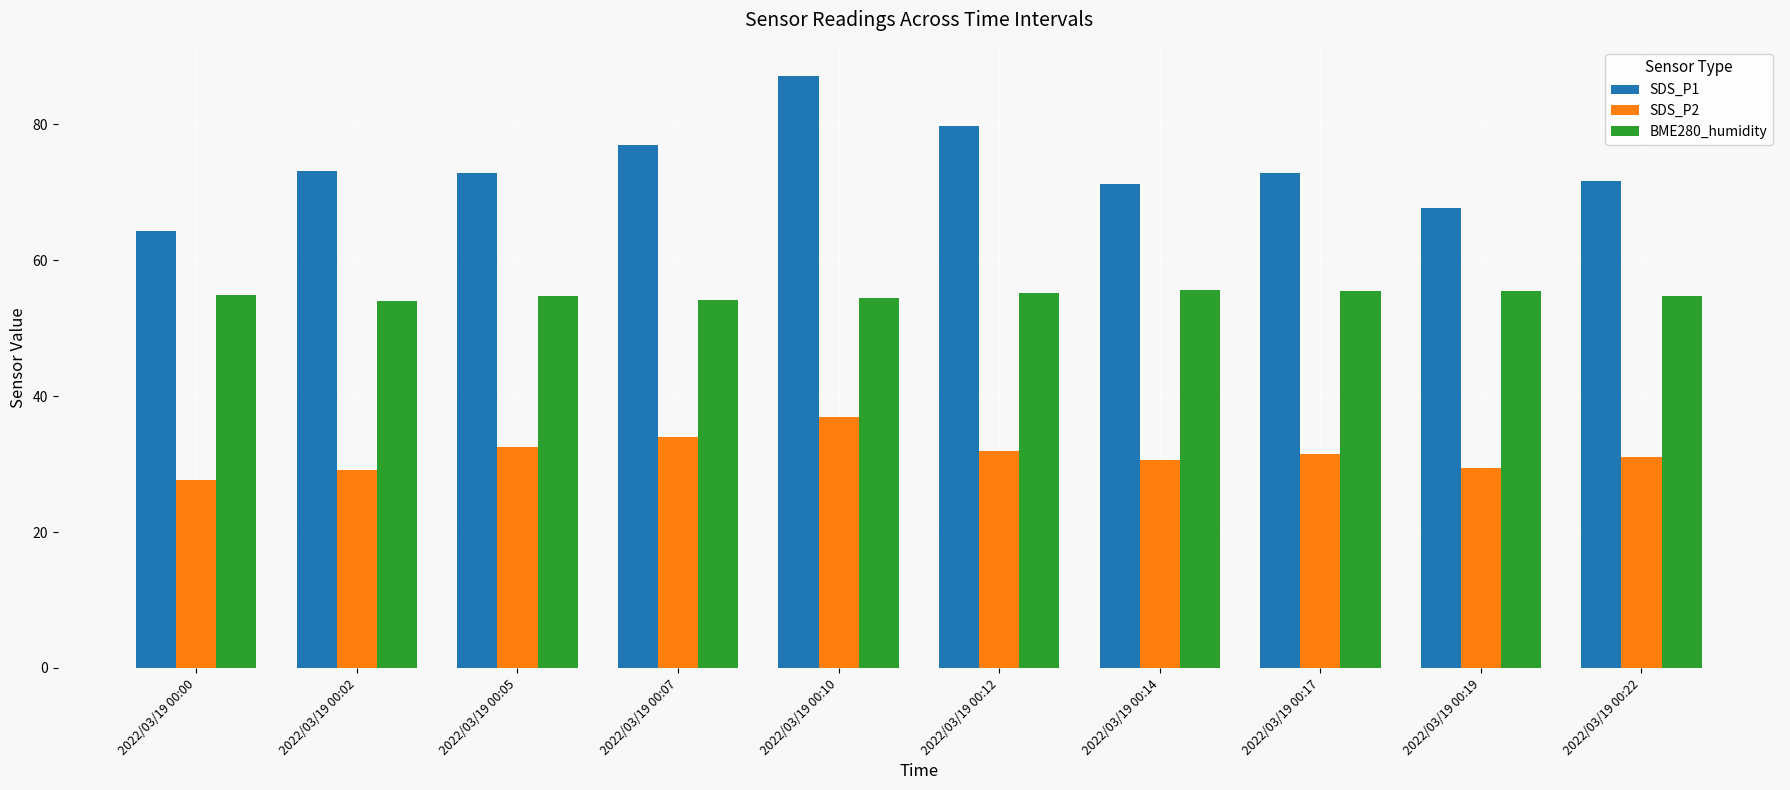

Does the chart contain any negative values?

No